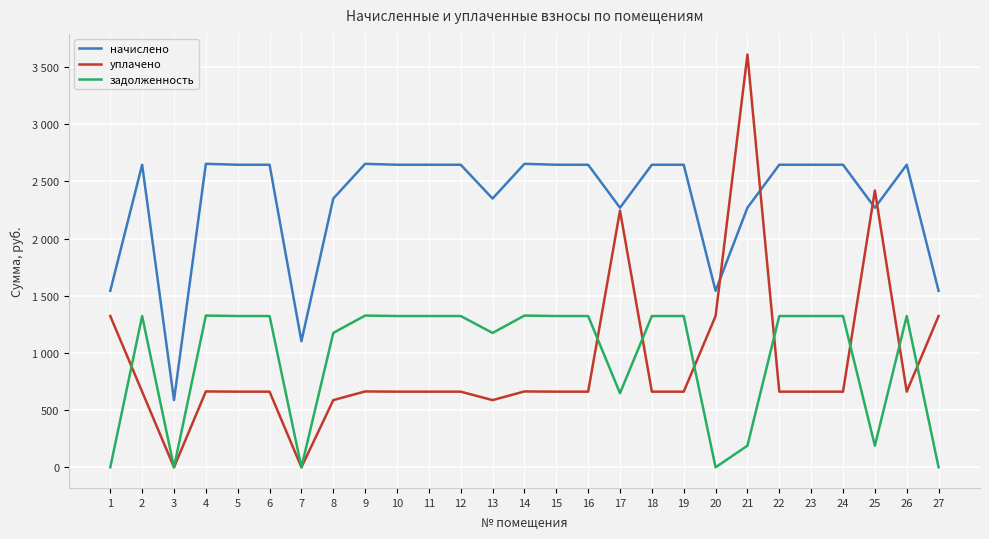

Is this an area chart (filled region under the line)?

No